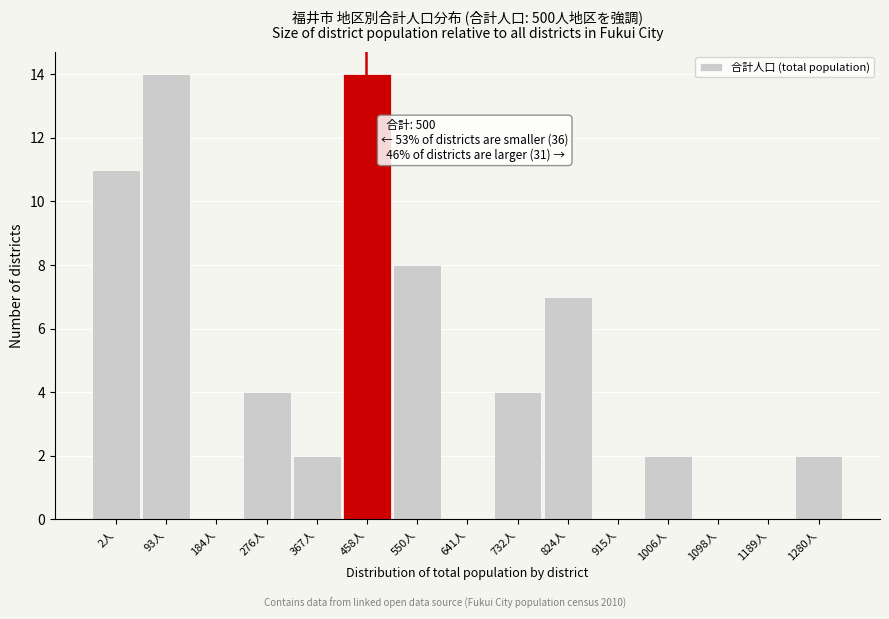

Reading right to left, extract all data points from this chart.

1280人=2	1189人=0	1098人=0	1006人=2	915人=0	824人=7	732人=4	641人=0	550人=8	458人=14	367人=2	276人=4	184人=0	93人=14	2人=11